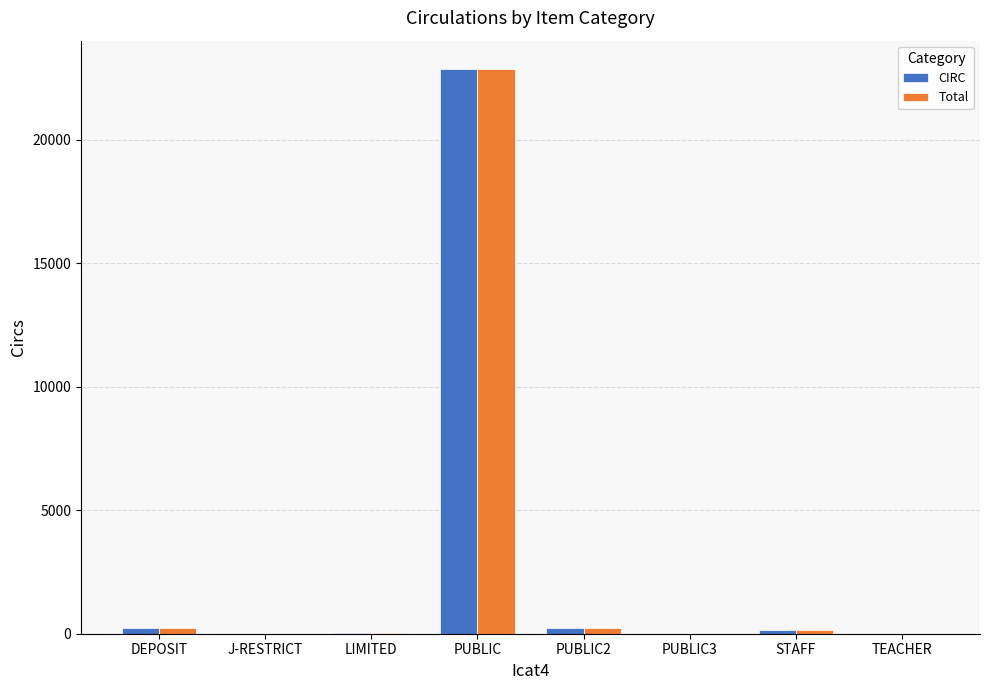

At which category is the sum across all series the highest?

PUBLIC